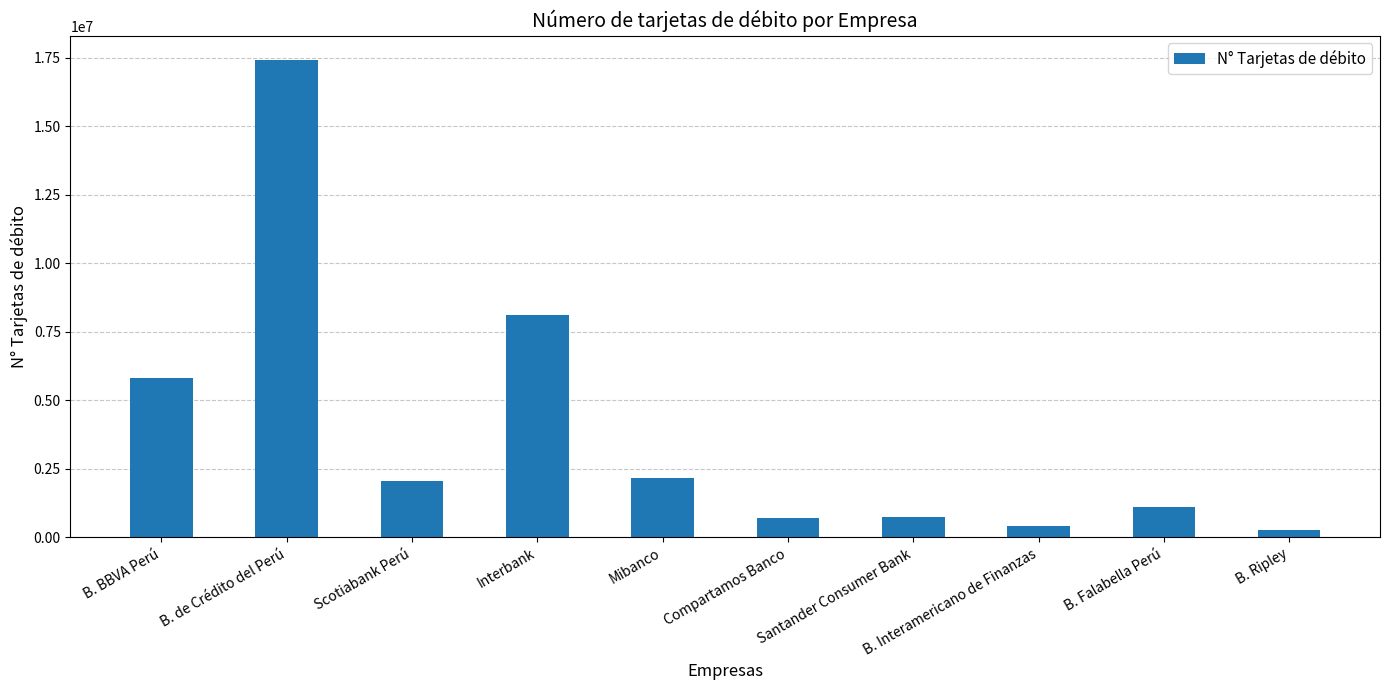

At which category does the chart reach its peak across all series?

B. de Crédito del Perú